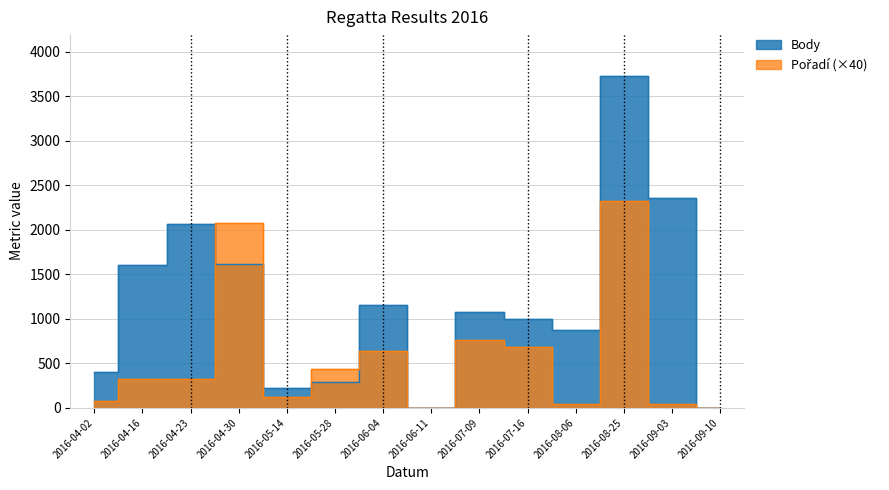

True or false: Pořadí and Body intersect in this chart.

True